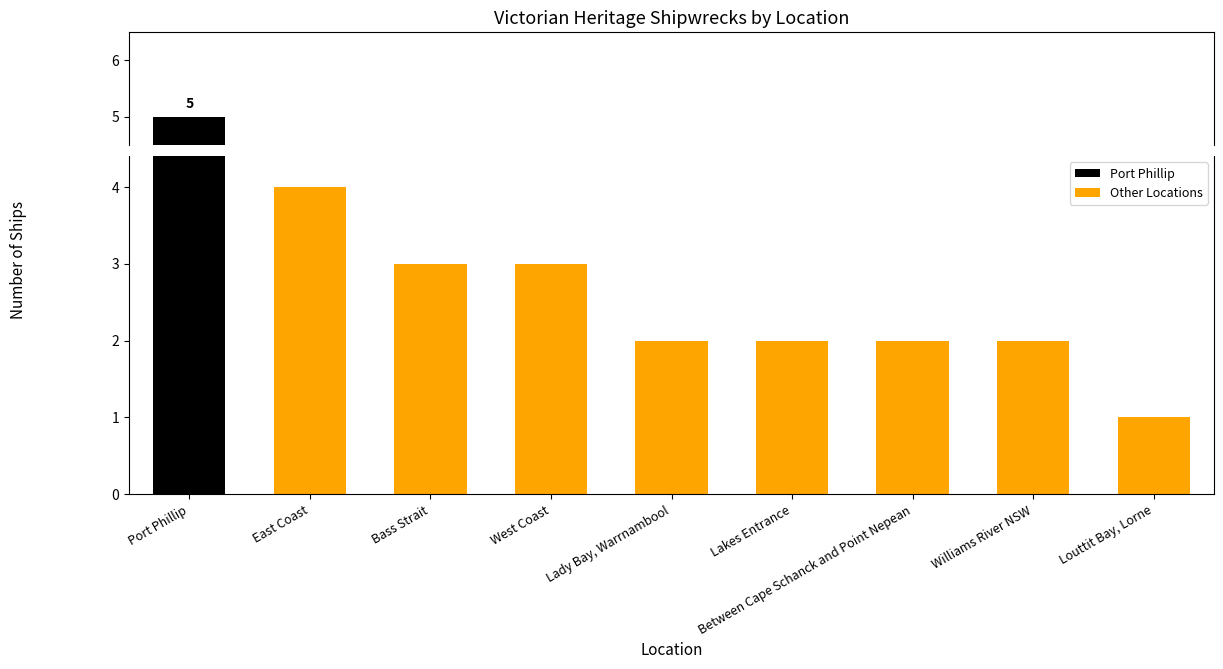

What value does the data have at Port Phillip?

5